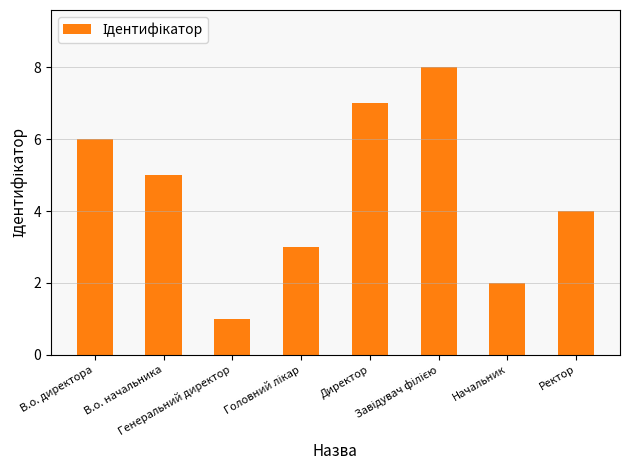

What is the difference between the maximum and second lowest values?

6